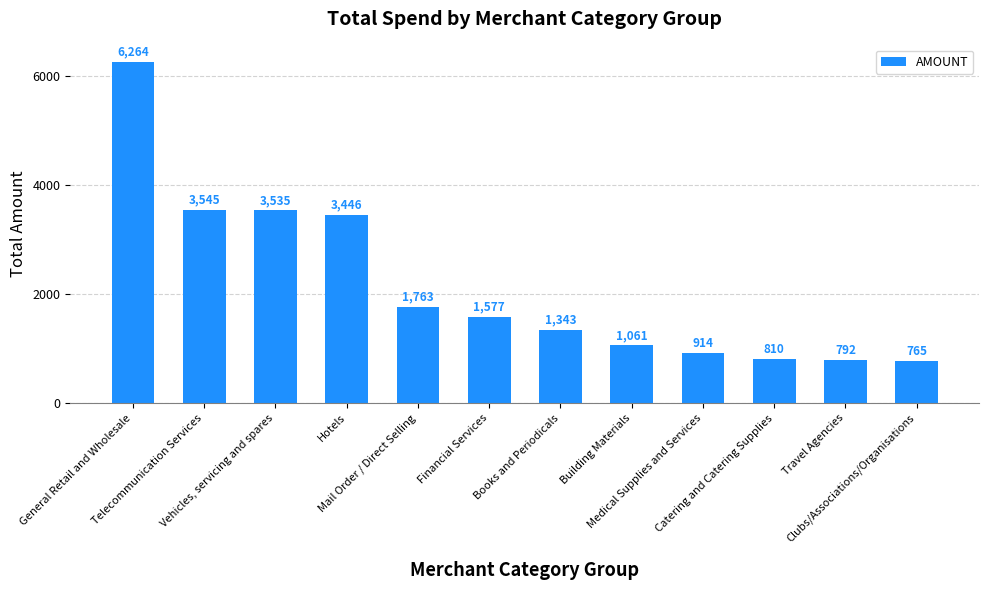

Are the bars horizontal?

No